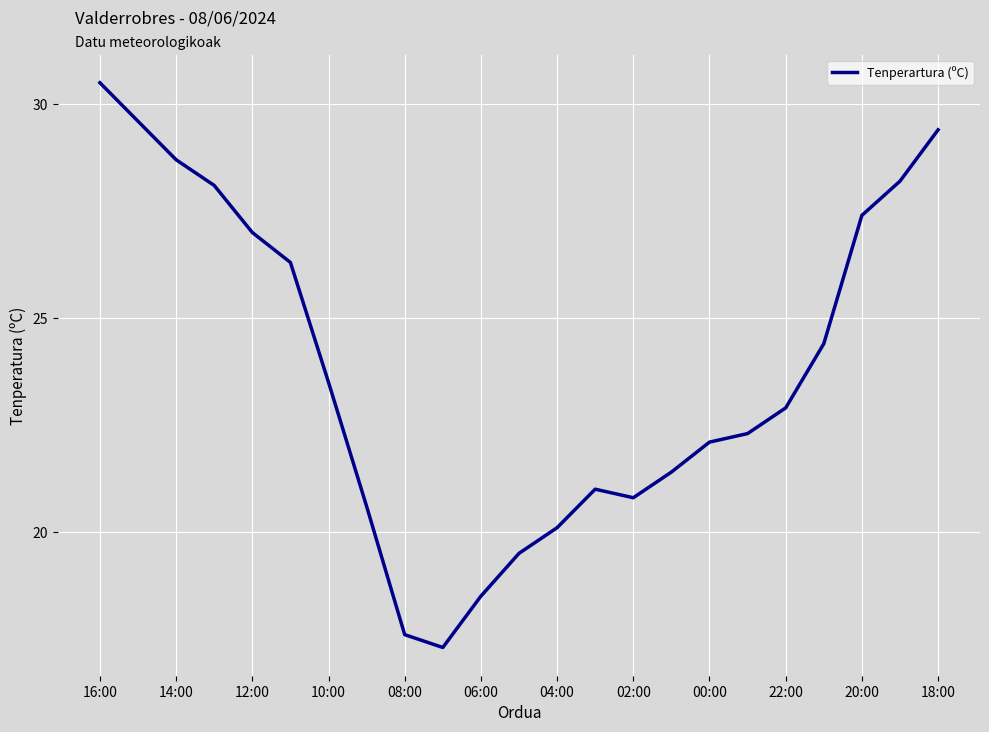

What is the difference between the maximum and minimum values?

13.2